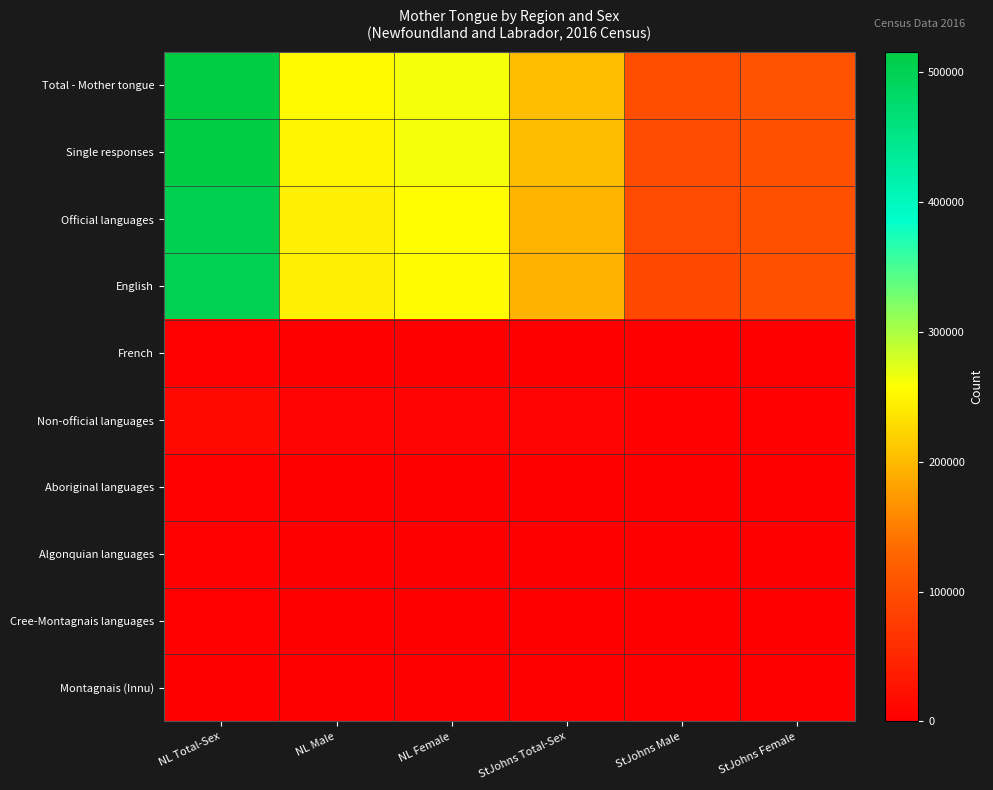

What is the difference between the highest and lowest values at NL Total-Sex?

514170